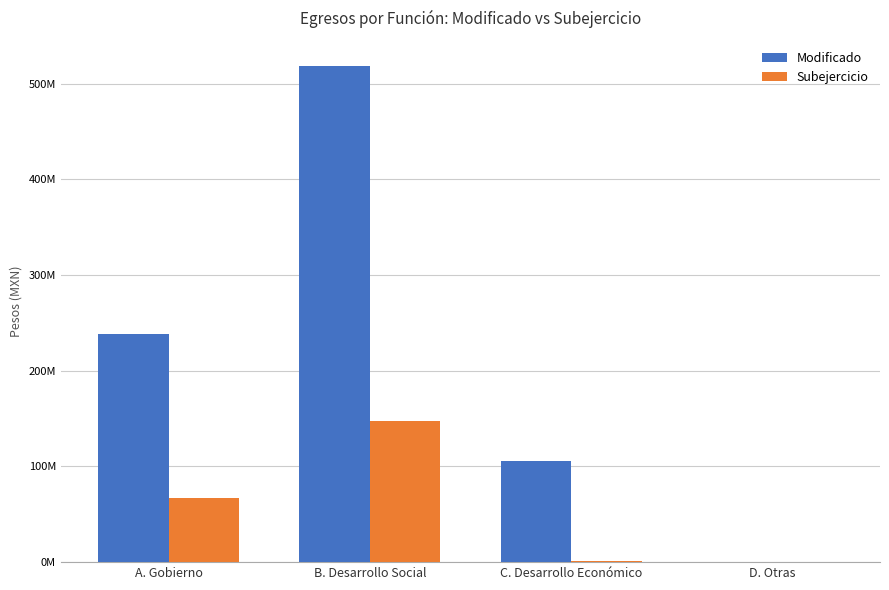

Which series has the widest spread of values?

Modificado